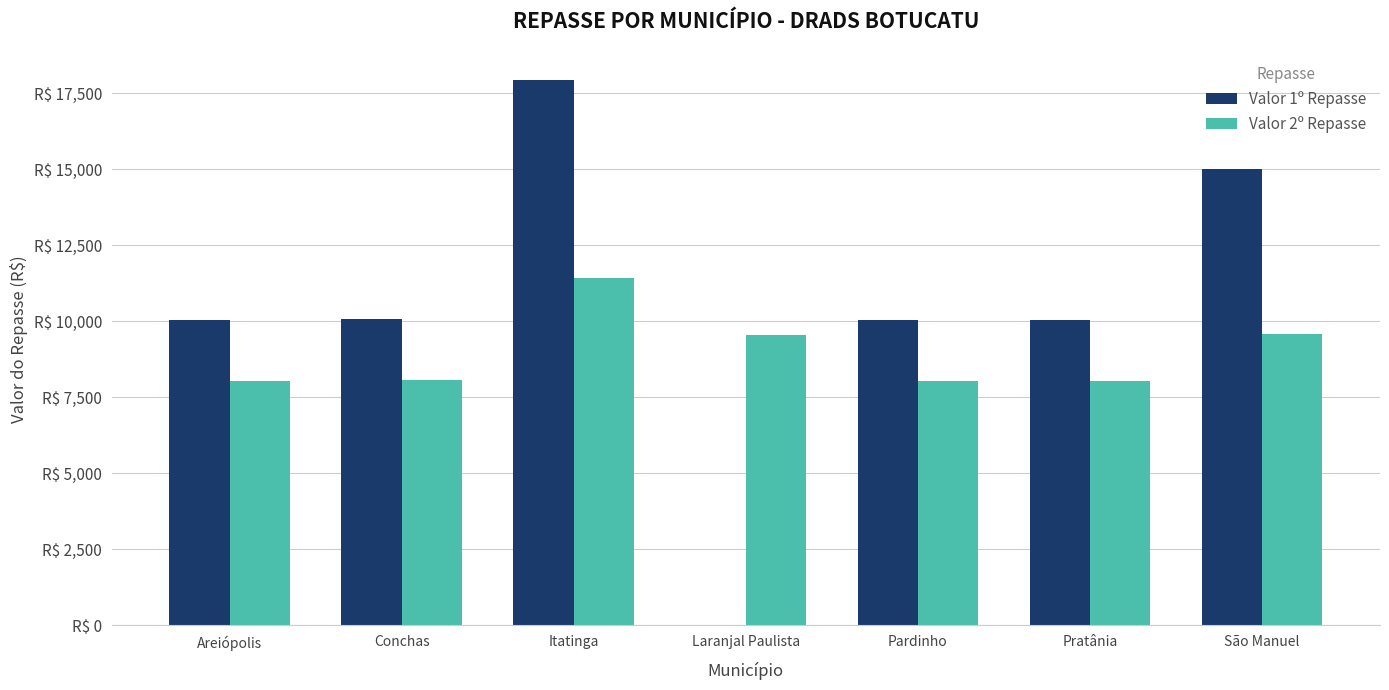

What are all the series names shown in the legend?

Valor 1º Repasse, Valor 2º Repasse